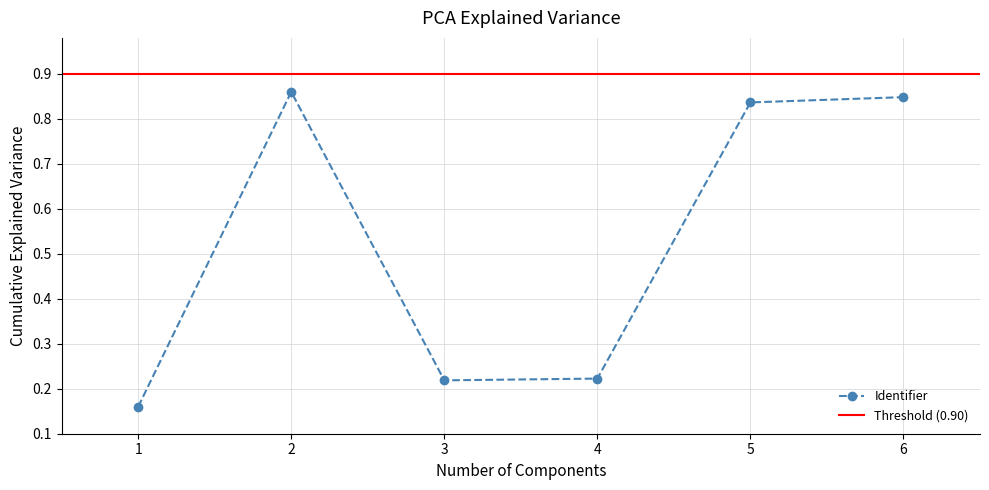

How many lines are shown in the chart?

1